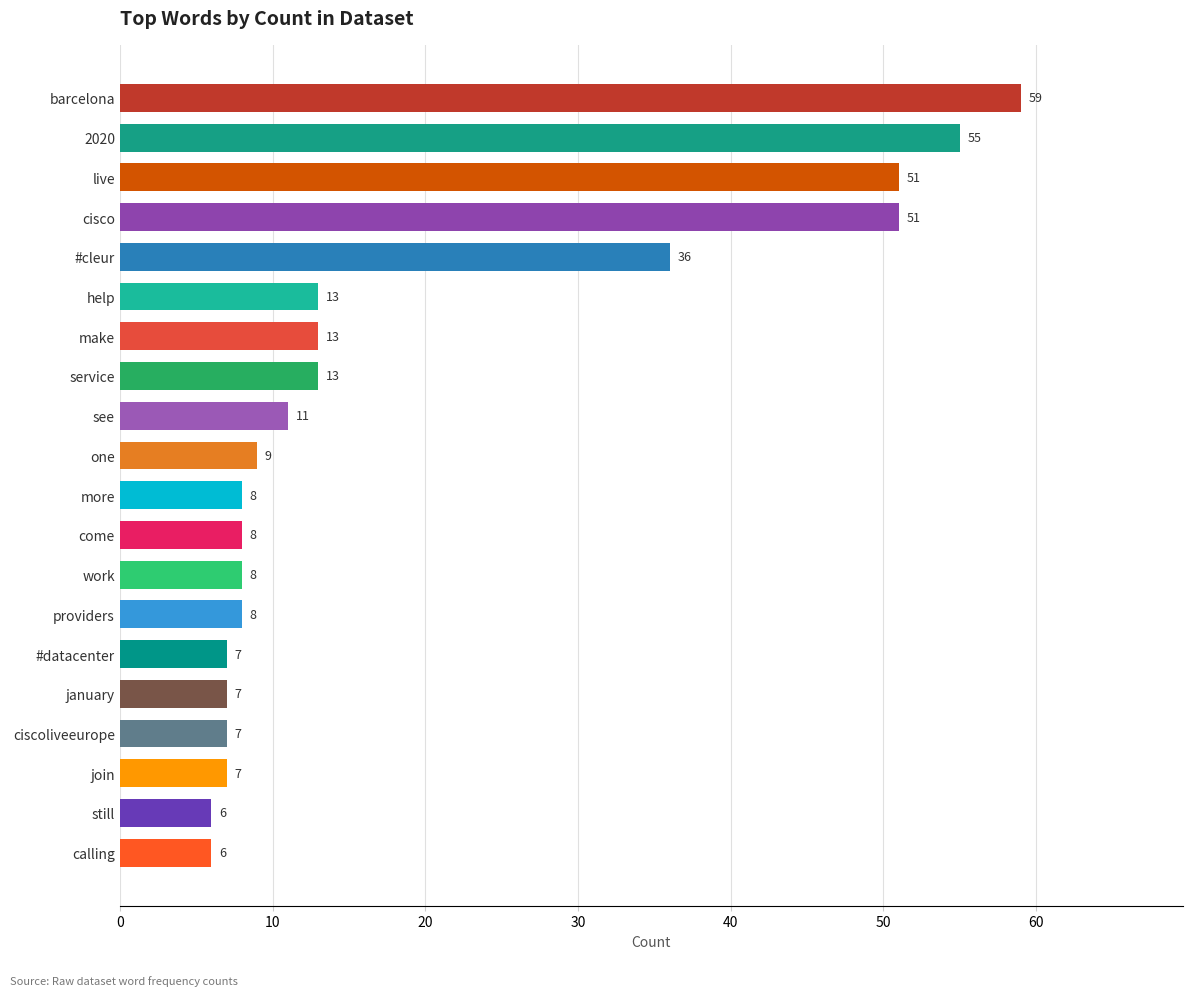

What is the sum of all values?

383